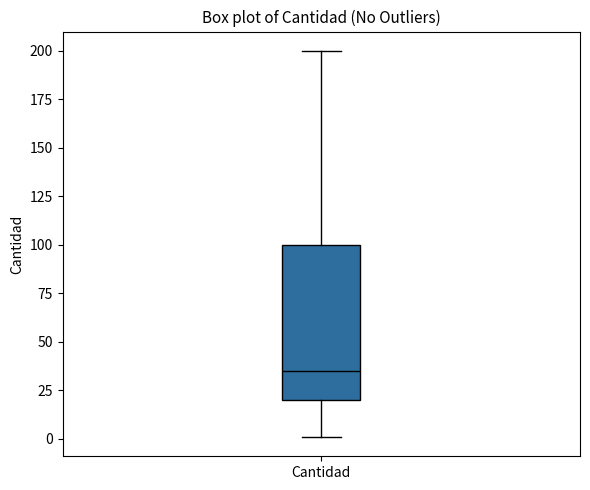

Read this box plot against the y-axis: the position of the median line, the range covered by the box, and the ends of both whiskers. The values are not printed on the chart, so give them approximately, as read against the axis.

median 35, box 20 to 100, whiskers 0 to 200